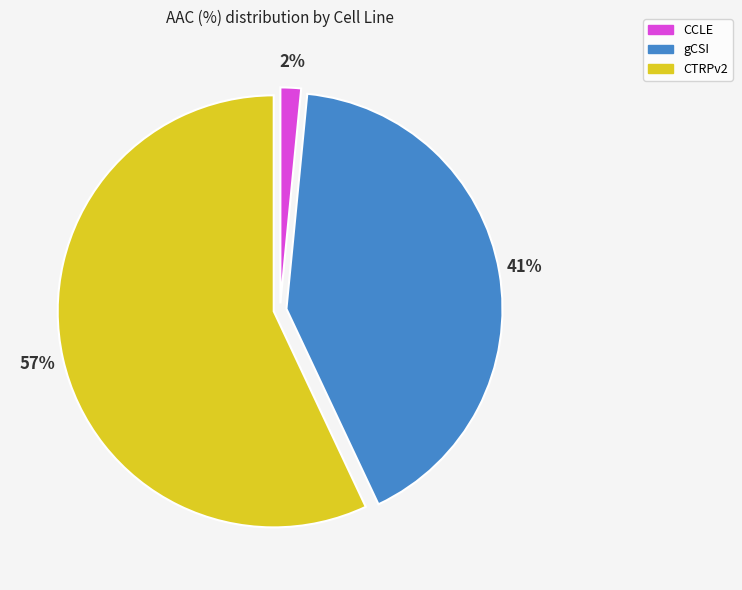

Which has a higher value, CTRPv2 or CCLE?

CTRPv2